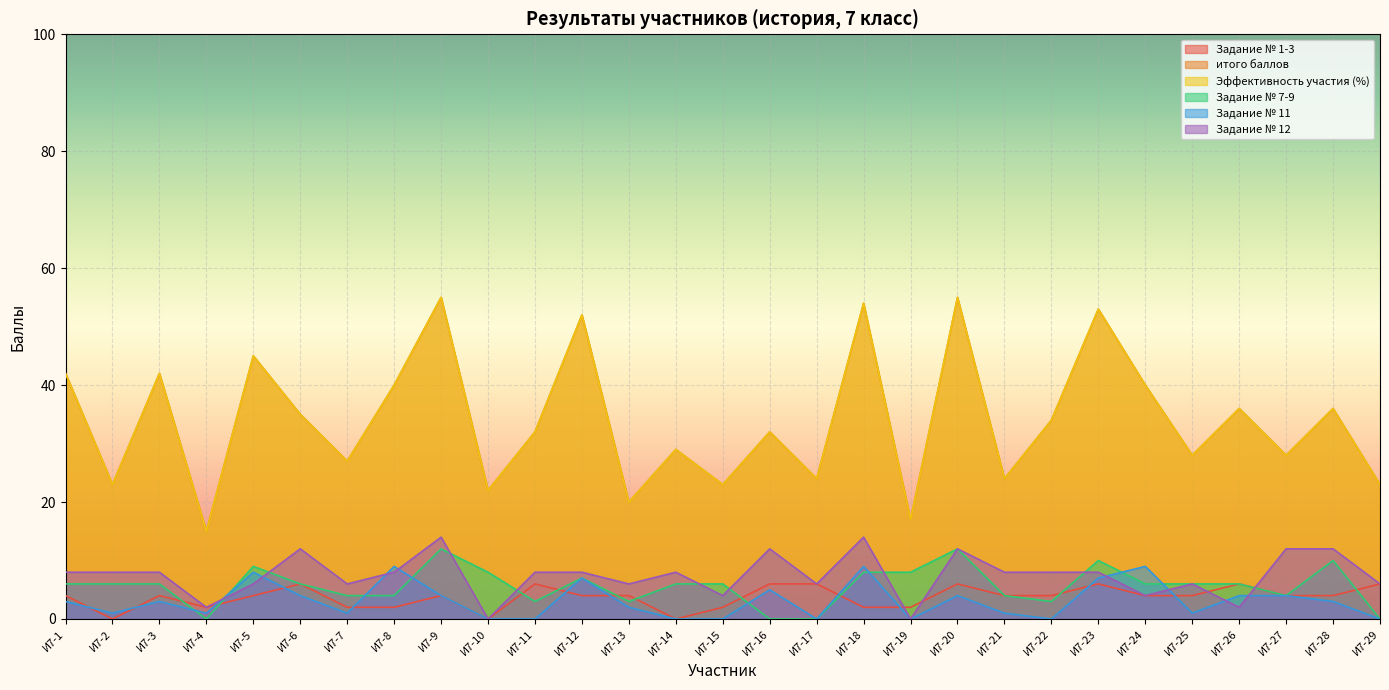

Reading left to right, list all the values displayed in this chart.

Задание № 1-3: И7-1=4	И7-2=0	И7-3=4	И7-4=2	И7-5=4	И7-6=6	И7-7=2	И7-8=2	И7-9=4	И7-10=0	И7-11=6	И7-12=4	И7-13=4	И7-14=0	И7-15=2	И7-16=6	И7-17=6	И7-18=2	И7-19=2	И7-20=6	И7-21=4	И7-22=4	И7-23=6	И7-24=4	И7-25=4	И7-26=6	И7-27=4	И7-28=4	И7-29=6
итого баллов: И7-1=42	И7-2=23	И7-3=42	И7-4=15	И7-5=45	И7-6=35	И7-7=27	И7-8=40	И7-9=55	И7-10=22	И7-11=32	И7-12=52	И7-13=20	И7-14=29	И7-15=23	И7-16=32	И7-17=24	И7-18=54	И7-19=17	И7-20=55	И7-21=24	И7-22=34	И7-23=53	И7-24=40	И7-25=28	И7-26=36	И7-27=28	И7-28=36	И7-29=23
Эффективность участия (%): И7-1=42	И7-2=23	И7-3=42	И7-4=15	И7-5=45	И7-6=35	И7-7=27	И7-8=40	И7-9=55	И7-10=22	И7-11=32	И7-12=52	И7-13=20	И7-14=29	И7-15=23	И7-16=32	И7-17=24	И7-18=54	И7-19=17	И7-20=55	И7-21=24	И7-22=34	И7-23=53	И7-24=40	И7-25=28	И7-26=36	И7-27=28	И7-28=36	И7-29=23
Задание № 7-9: И7-1=6	И7-2=6	И7-3=6	И7-4=0	И7-5=9	И7-6=6	И7-7=4	И7-8=4	И7-9=12	И7-10=8	И7-11=3	И7-12=7	И7-13=3	И7-14=6	И7-15=6	И7-16=0	И7-17=0	И7-18=8	И7-19=8	И7-20=12	И7-21=4	И7-22=3	И7-23=10	И7-24=6	И7-25=6	И7-26=6	И7-27=4	И7-28=10	И7-29=0
Задание № 11: И7-1=3	И7-2=1	И7-3=3	И7-4=1	И7-5=8	И7-6=4	И7-7=1	И7-8=9	И7-9=4	И7-10=0	И7-11=0	И7-12=7	И7-13=2	И7-14=0	И7-15=0	И7-16=5	И7-17=0	И7-18=9	И7-19=0	И7-20=4	И7-21=1	И7-22=0	И7-23=7	И7-24=9	И7-25=1	И7-26=4	И7-27=4	И7-28=3	И7-29=0
Задание № 12: И7-1=8	И7-2=8	И7-3=8	И7-4=2	И7-5=6	И7-6=12	И7-7=6	И7-8=8	И7-9=14	И7-10=0	И7-11=8	И7-12=8	И7-13=6	И7-14=8	И7-15=4	И7-16=12	И7-17=6	И7-18=14	И7-19=0	И7-20=12	И7-21=8	И7-22=8	И7-23=8	И7-24=4	И7-25=6	И7-26=2	И7-27=12	И7-28=12	И7-29=6